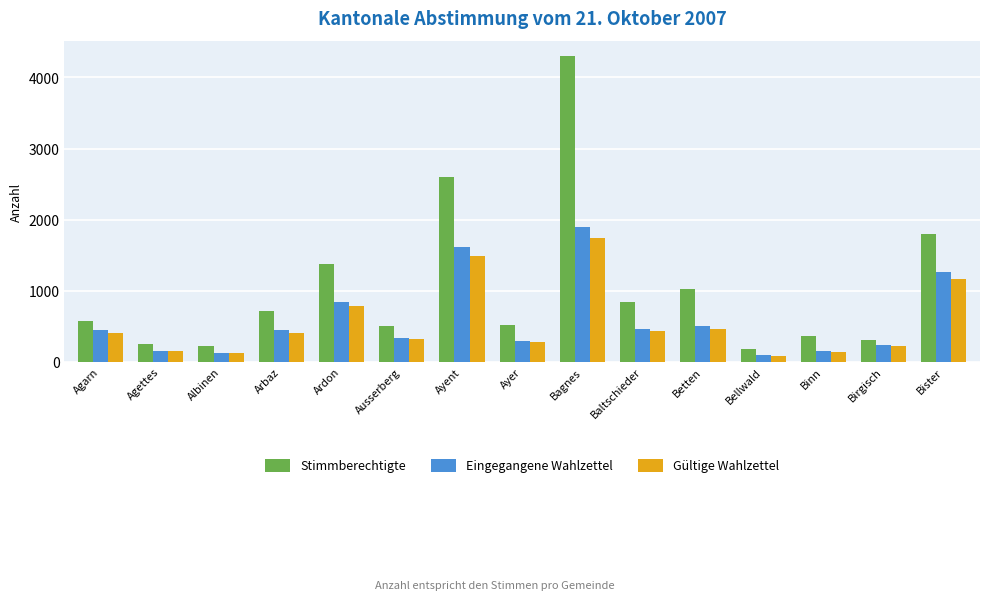

What is the difference between the maximum and minimum values in the Eingegangene Wahlzettel series?

1803